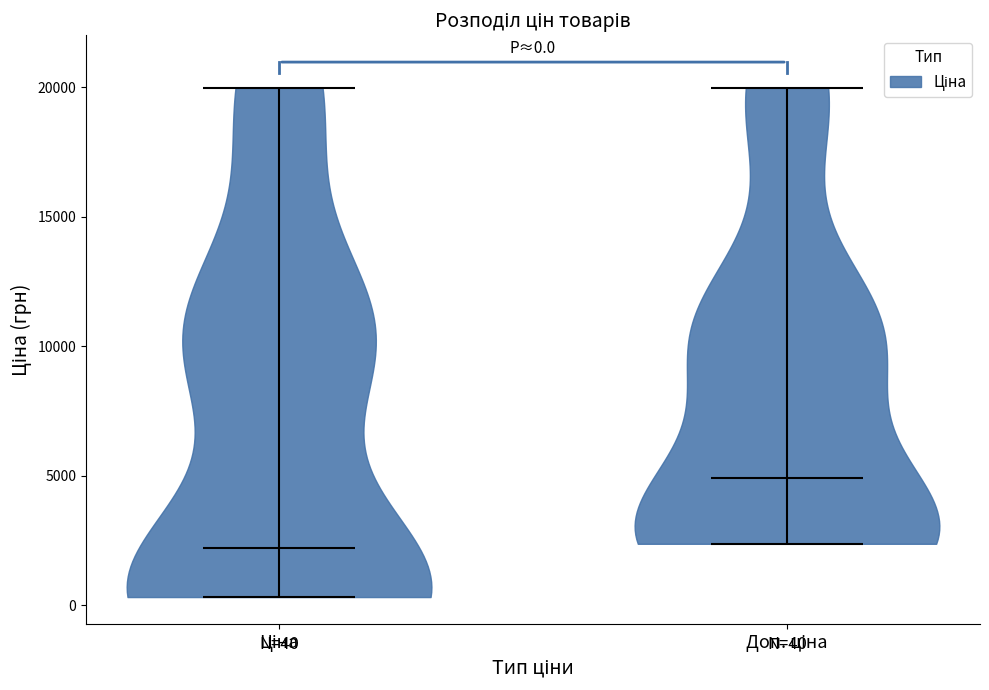

Which violin has the lowest median line?

Ціна